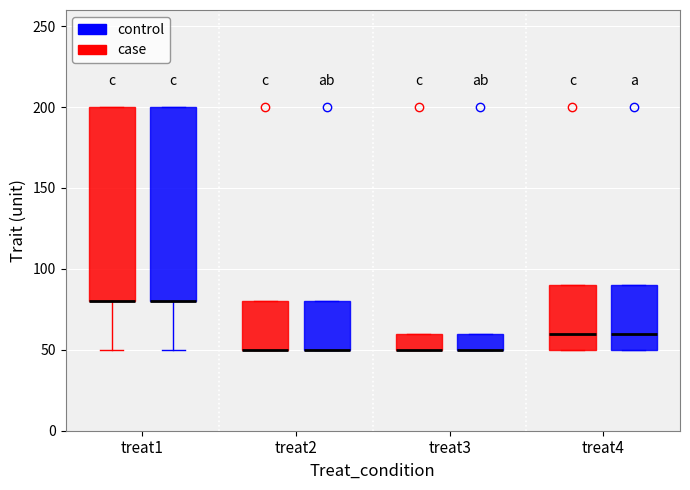

Where does the lower whisker of the box for treat1 (case) end on the y-axis? The values are not printed on the chart, so give them approximately, as read against the axis.

50